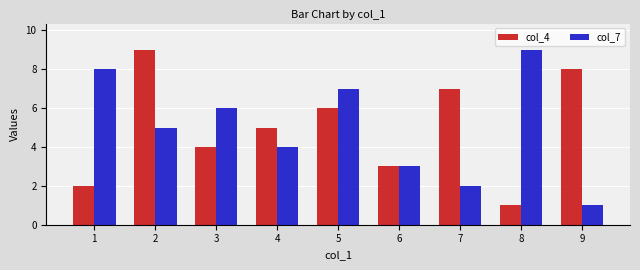

Is it true that col_4 equals 2 at 1?

True